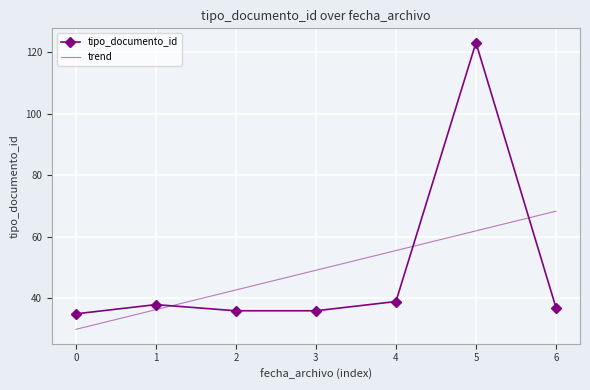

Reading right to left, list all the values displayed in this chart.

tipo_documento_id: 37.0	123.0	39.0	36.0	36.0	38.0	35.0
trend: 68.3	61.9	55.5	49.1	42.8	36.4	30.0